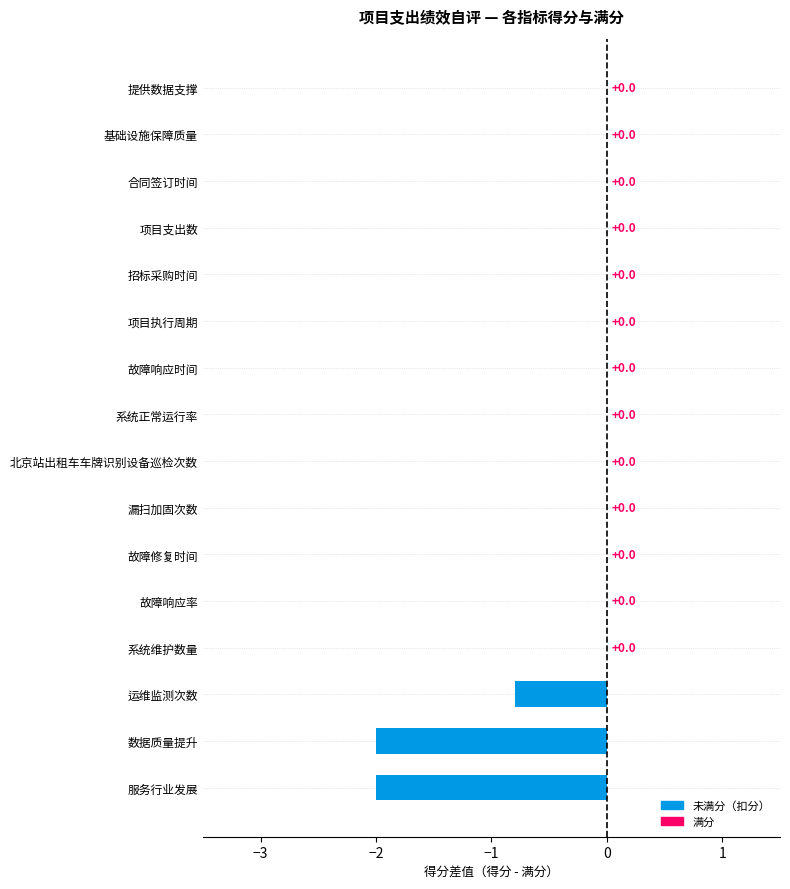

Reading bottom to top, what are all the values shown in this chart?

服务行业发展=-2.0	数据质量提升=-2.0	运维监测次数=-0.8	系统维护数量=0.0	故障响应率=0.0	故障修复时间=0.0	漏扫加固次数=0.0	北京站出租车车牌识别设备巡检次数=0.0	系统正常运行率=0.0	故障响应时间=0.0	项目执行周期=0.0	招标采购时间=0.0	项目支出数=0.0	合同签订时间=0.0	基础设施保障质量=0.0	提供数据支撑=0.0